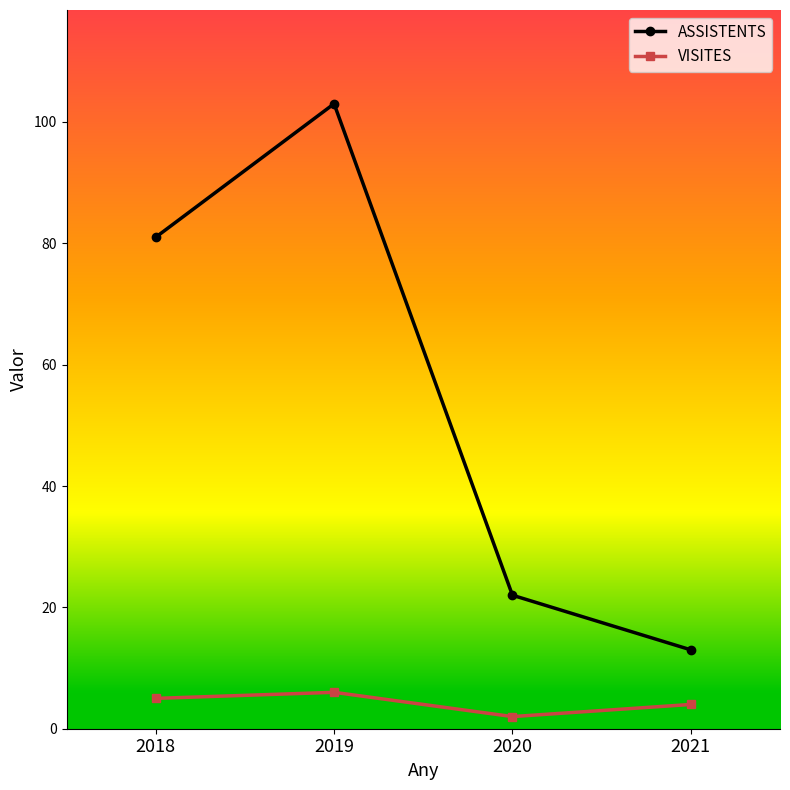

Rank the series by their maximum value, from highest to lowest.

ASSISTENTS, VISITES